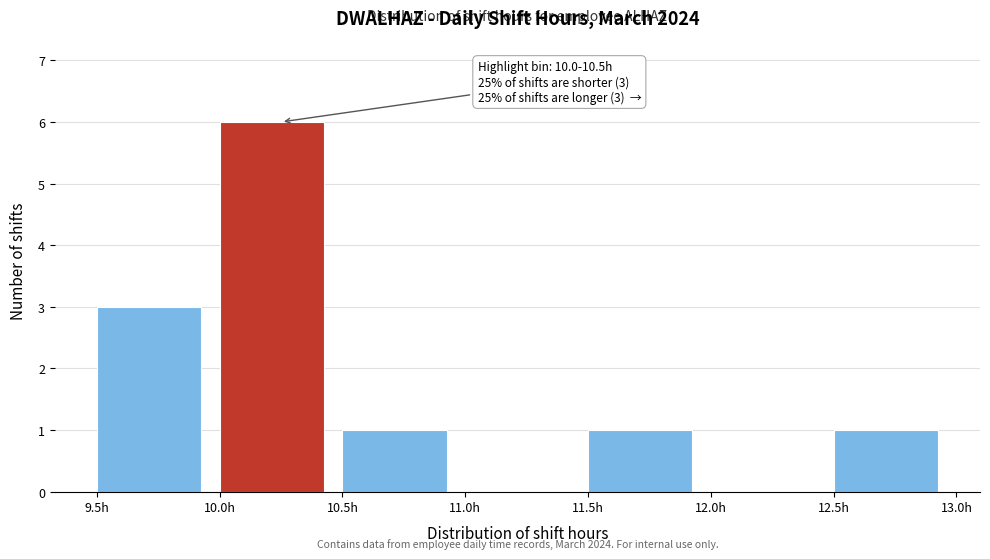

Over which range of the x-axis is the bar tallest?

10.0 to 10.5